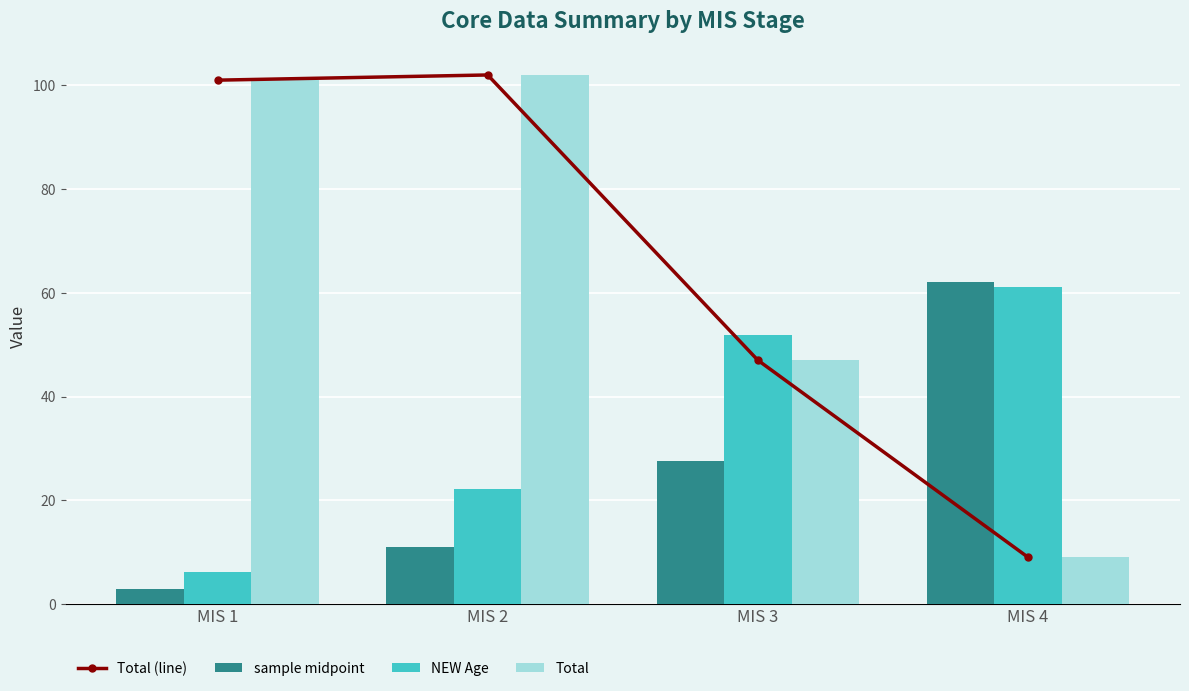

Reading left to right, what are all the values shown in this chart?

Total (line): 101.0	102.0	47.0	9.0
sample midpoint: 2.8	10.9	27.6	62.0
NEW Age: 6.1	22.2	51.9	61.1
Total: 101.0	102.0	47.0	9.0